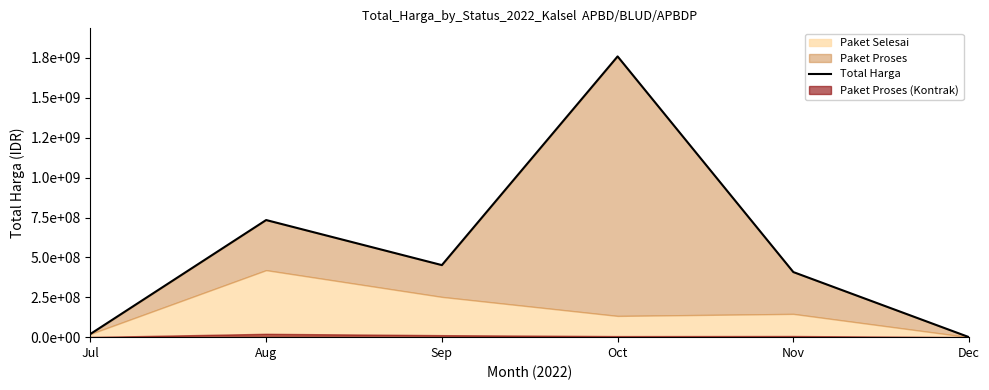

At which label does the data first exceed 451677000?

Aug